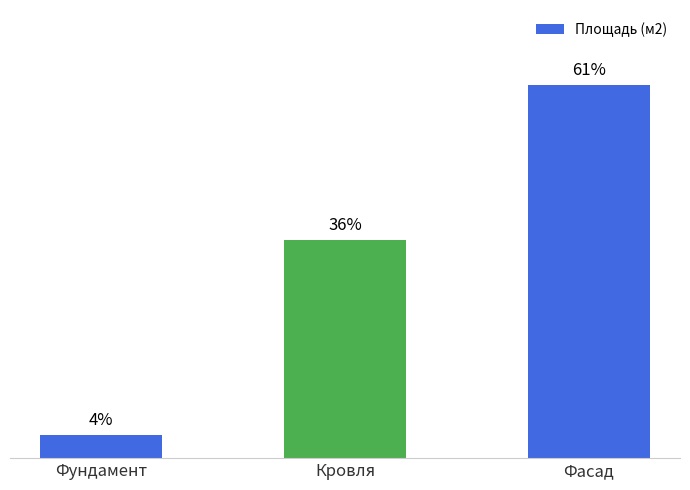

How many values are between 165 and 2650?

3